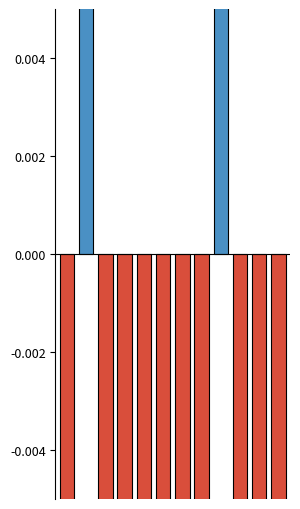

At which label does the data first exceed 0?

1